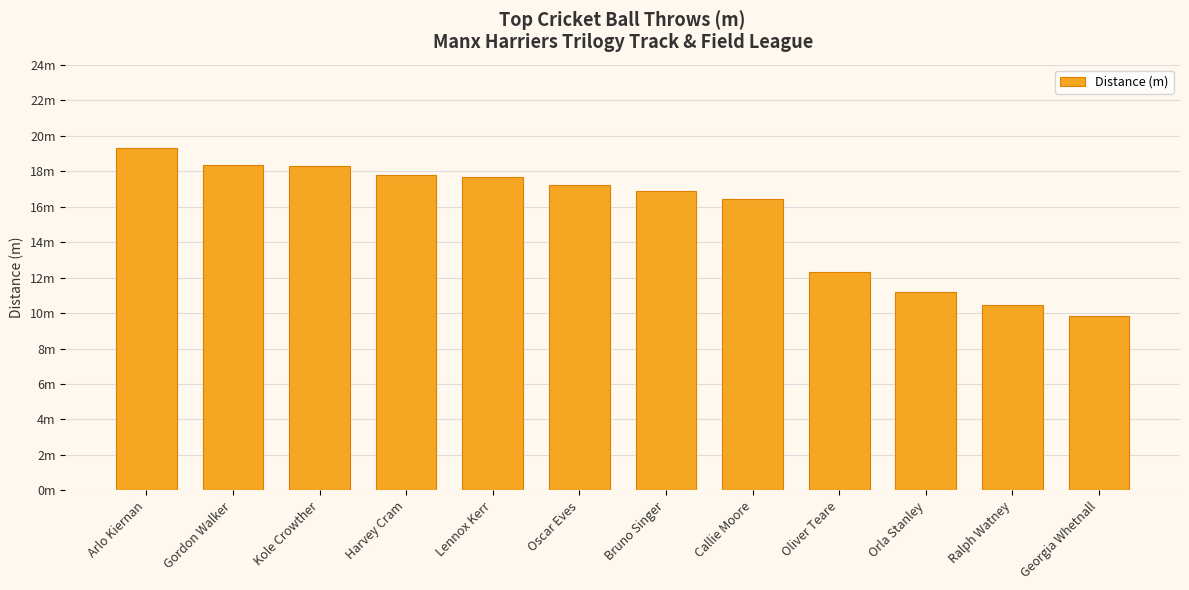

Are the bars horizontal?

No